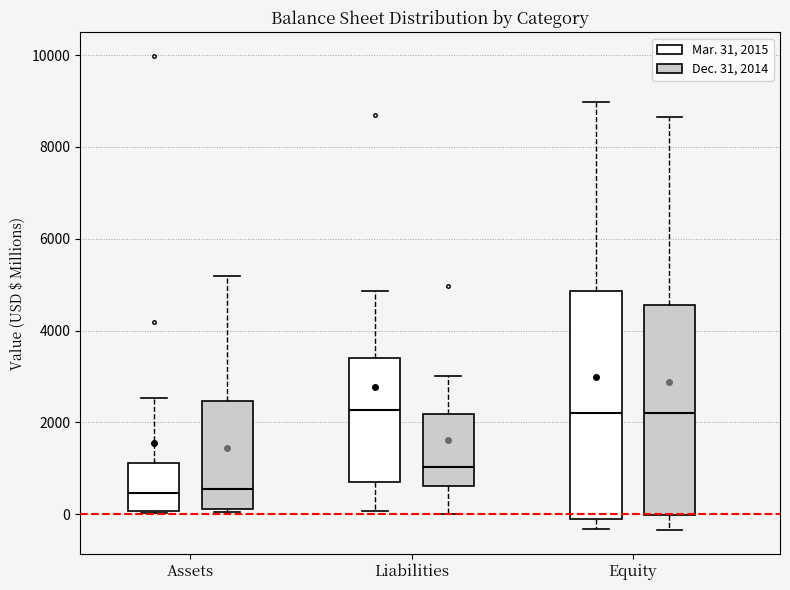

Reading left to right, read every box against the y-axis: the position of its median line, the range the box covers, and the ends of its whiskers. The values are not printed on the chart, so give them approximately, as read against the axis.

Assets (Mar. 31, 2015): median 400, box 0 to 1200, whiskers 0 to 2600
Assets (Dec. 31, 2014): median 600, box 200 to 2400, whiskers 0 to 5200
Liabilities (Mar. 31, 2015): median 2200, box 800 to 3400, whiskers 0 to 4800
Liabilities (Dec. 31, 2014): median 1000, box 600 to 2200, whiskers 0 to 3000
Equity (Mar. 31, 2015): median 2200, box -200 to 4800, whiskers -400 to 9000
Equity (Dec. 31, 2014): median 2200, box 0 to 4600, whiskers -400 to 8600